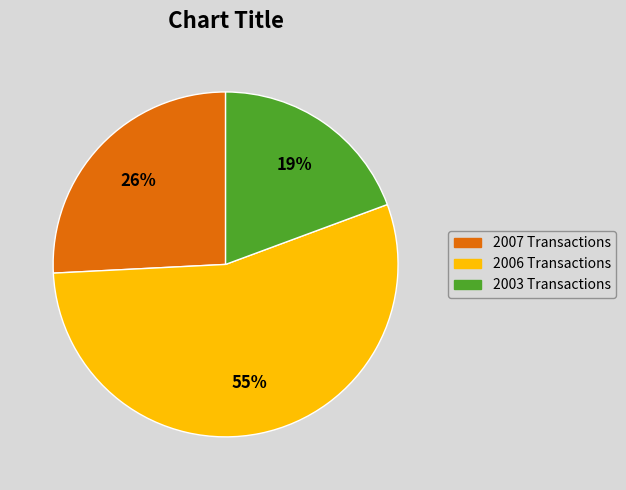

To the nearest percent, what is the average slice percentage?

33%